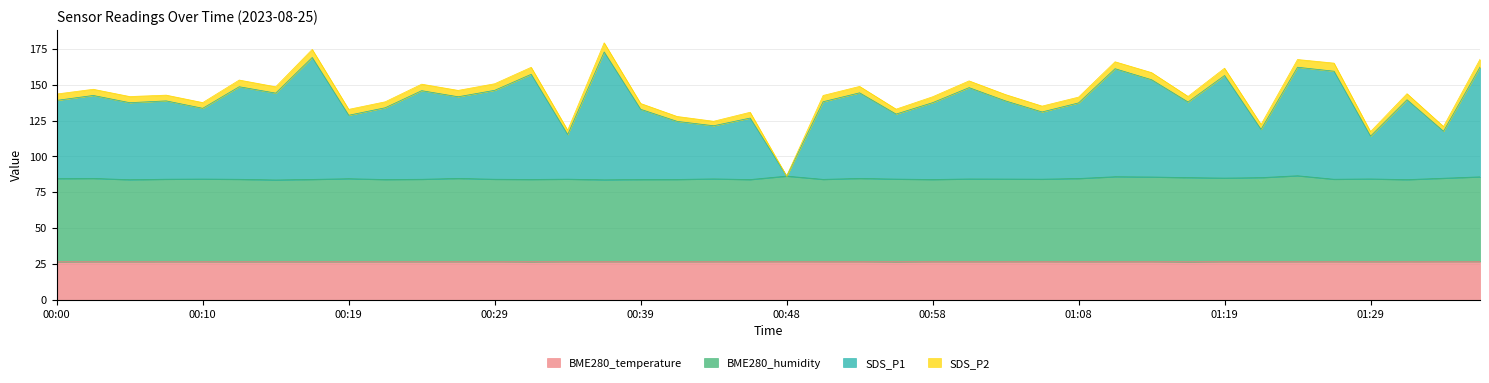

At how many categories does at least one series exceed 83?

40